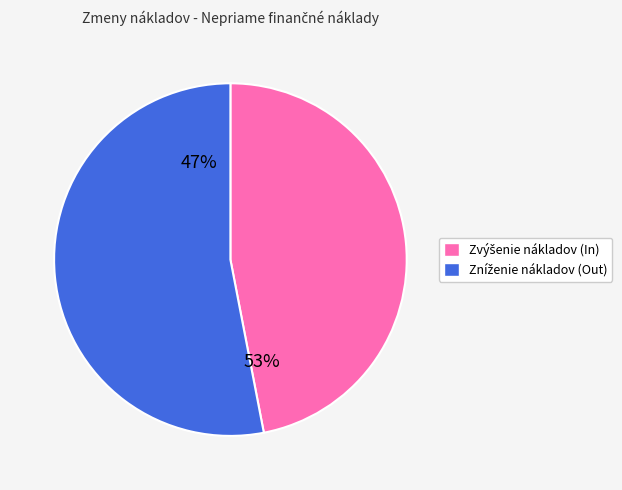

True or false: Zníženie nákladov (Out) accounts for 53% of the total.

True